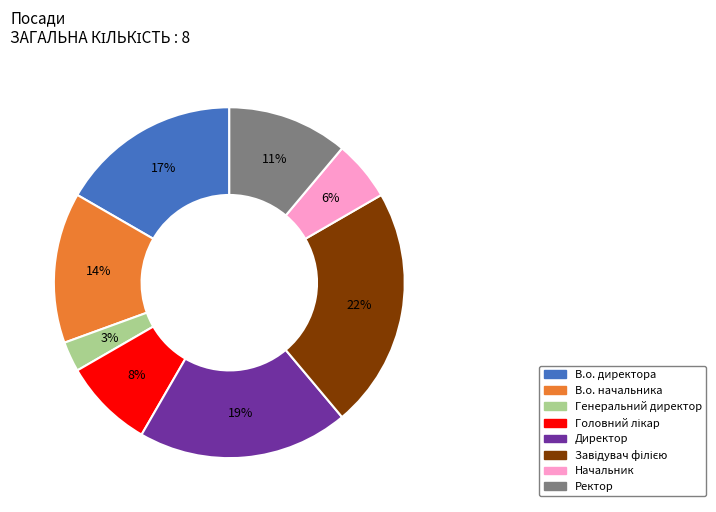

To the nearest percent, what percentage of the pie is Директор?

19%